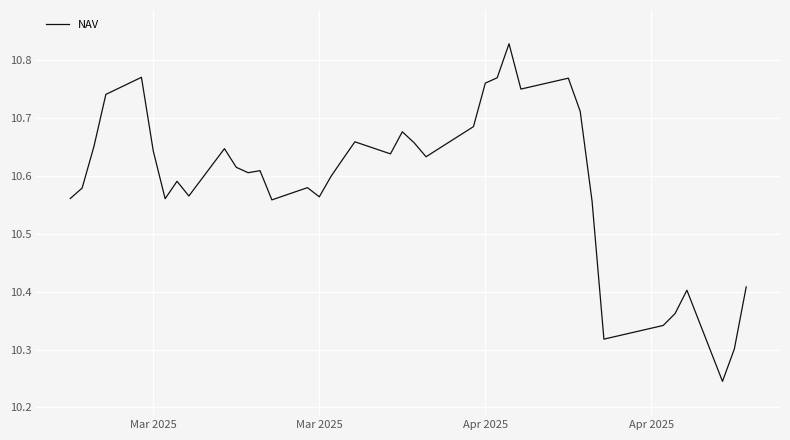

What is the difference between the maximum and minimum values?

0.6